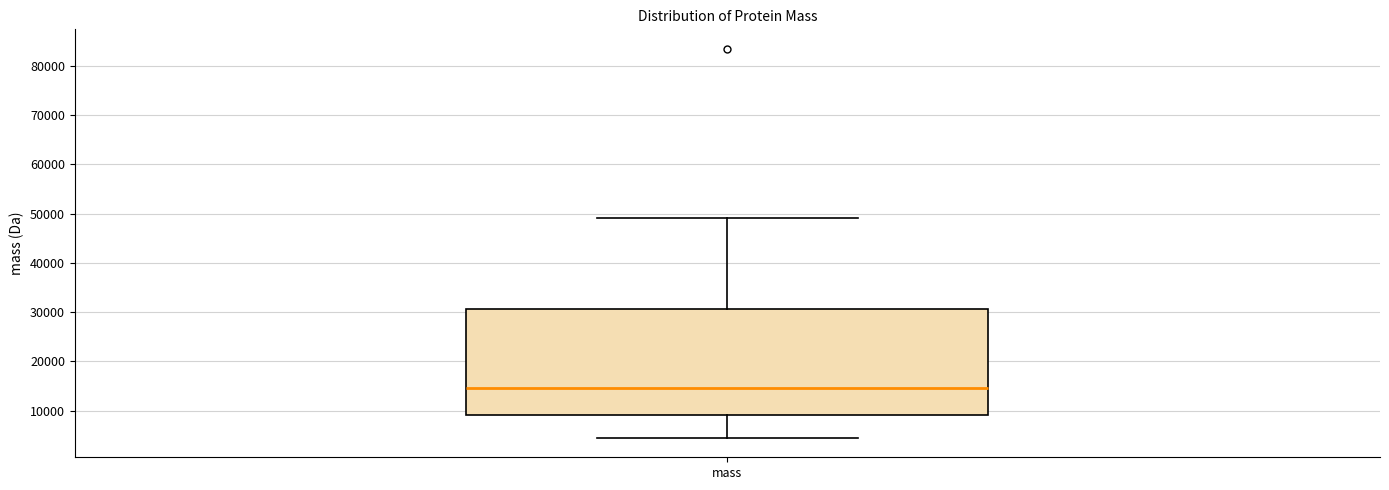

Where does the median line of the box for mass sit on the y-axis? The values are not printed on the chart, so give them approximately, as read against the axis.

15000